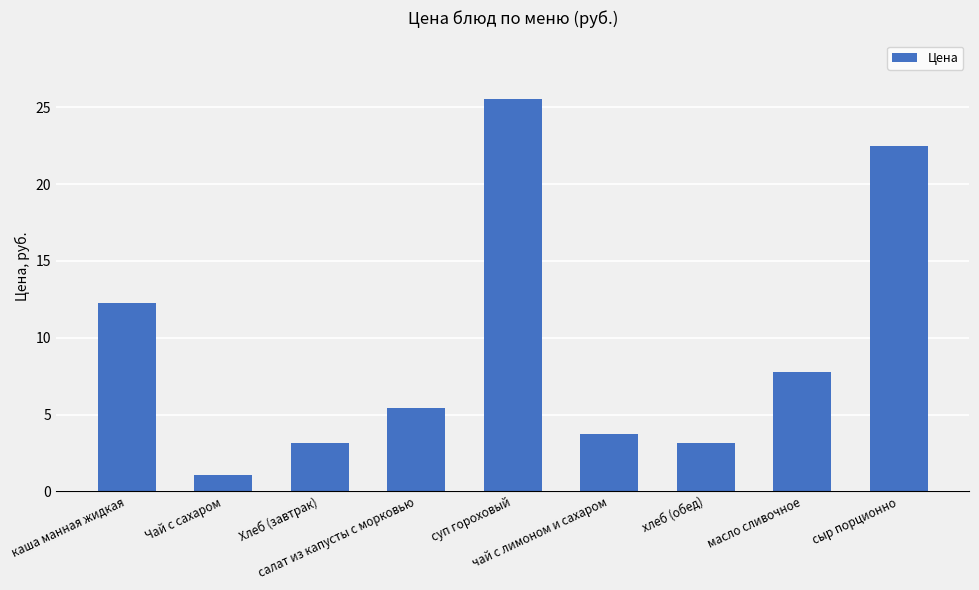

What is the smallest value displayed?

1.0